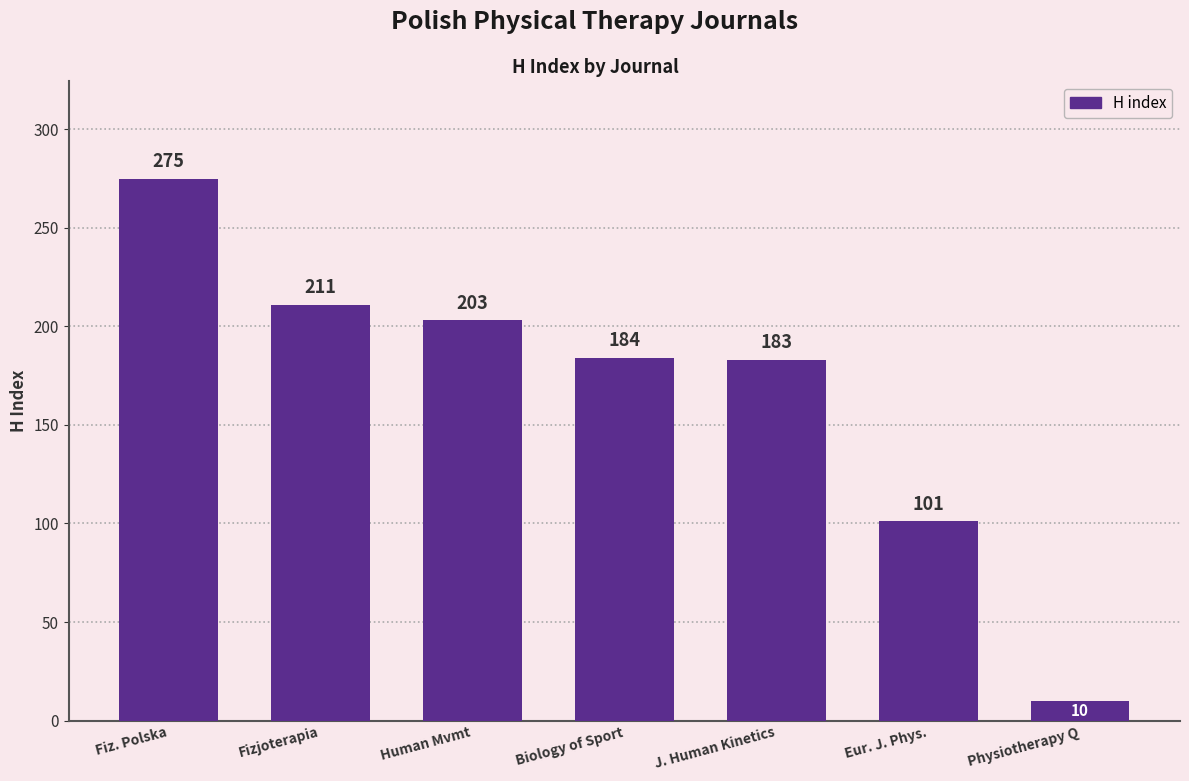

Rank the categories by value from lowest to highest.

Physiotherapy Q, Eur. J. Phys., J. Human Kinetics, Biology of Sport, Human Mvmt, Fizjoterapia, Fiz. Polska